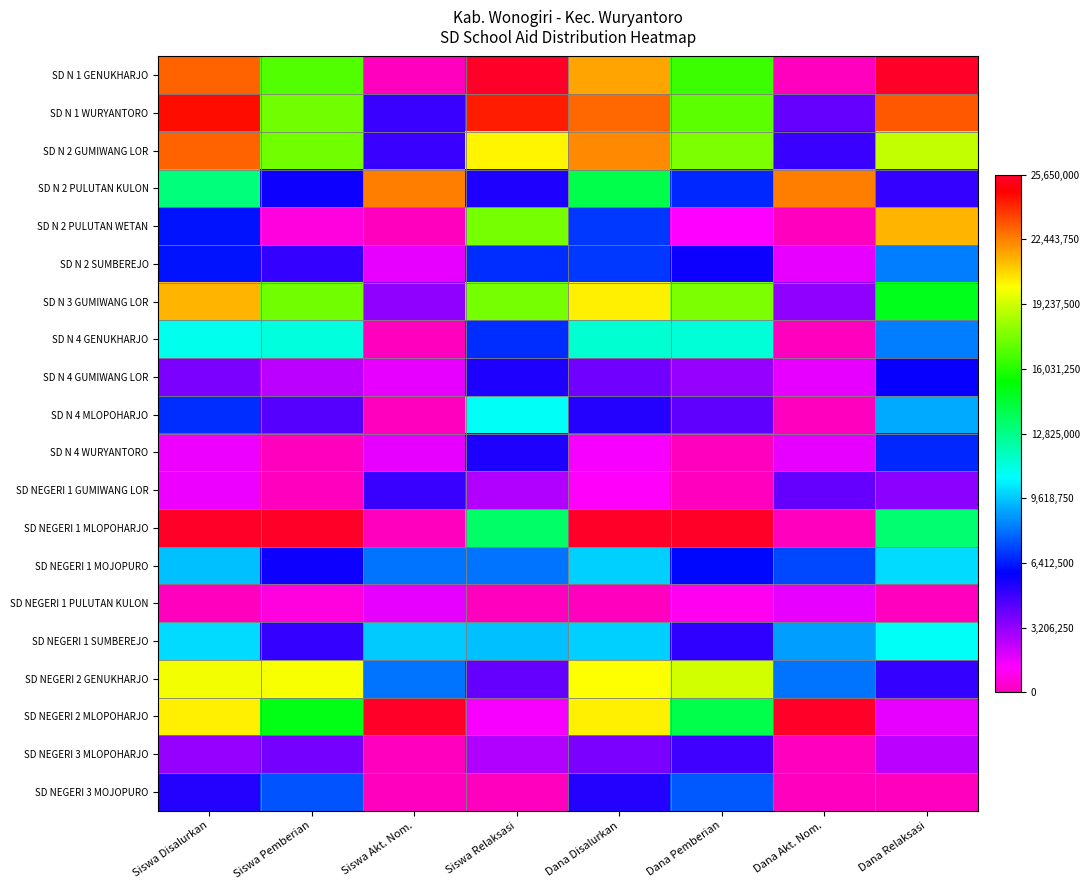

At which category is the sum across all series the highest?

Siswa Disalurkan